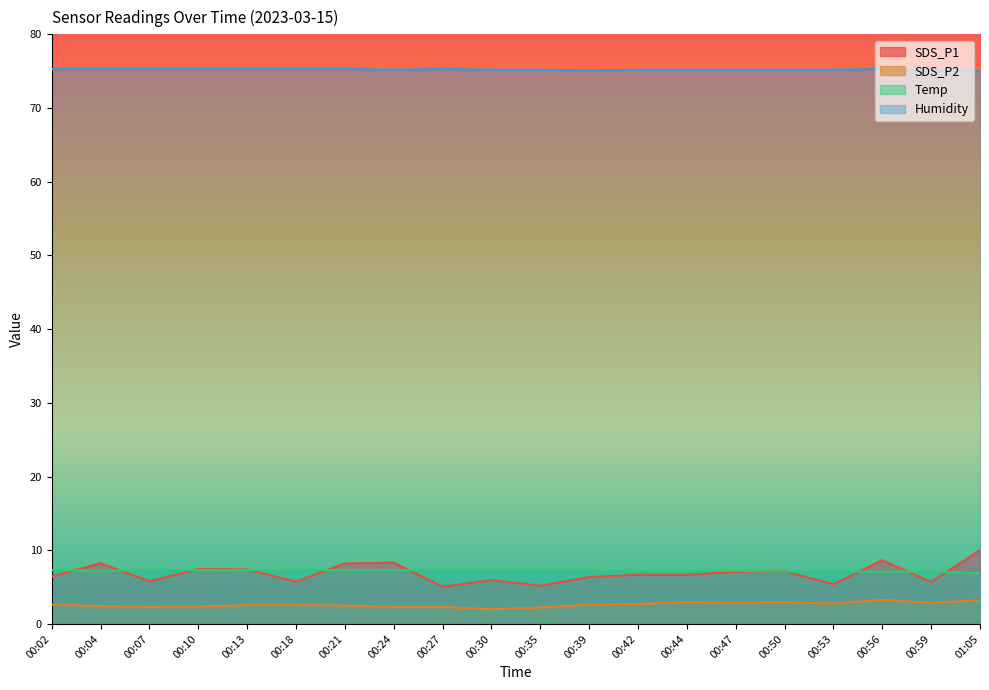

Rank the series by their maximum value, from highest to lowest.

Humidity, SDS_P1, Temp, SDS_P2